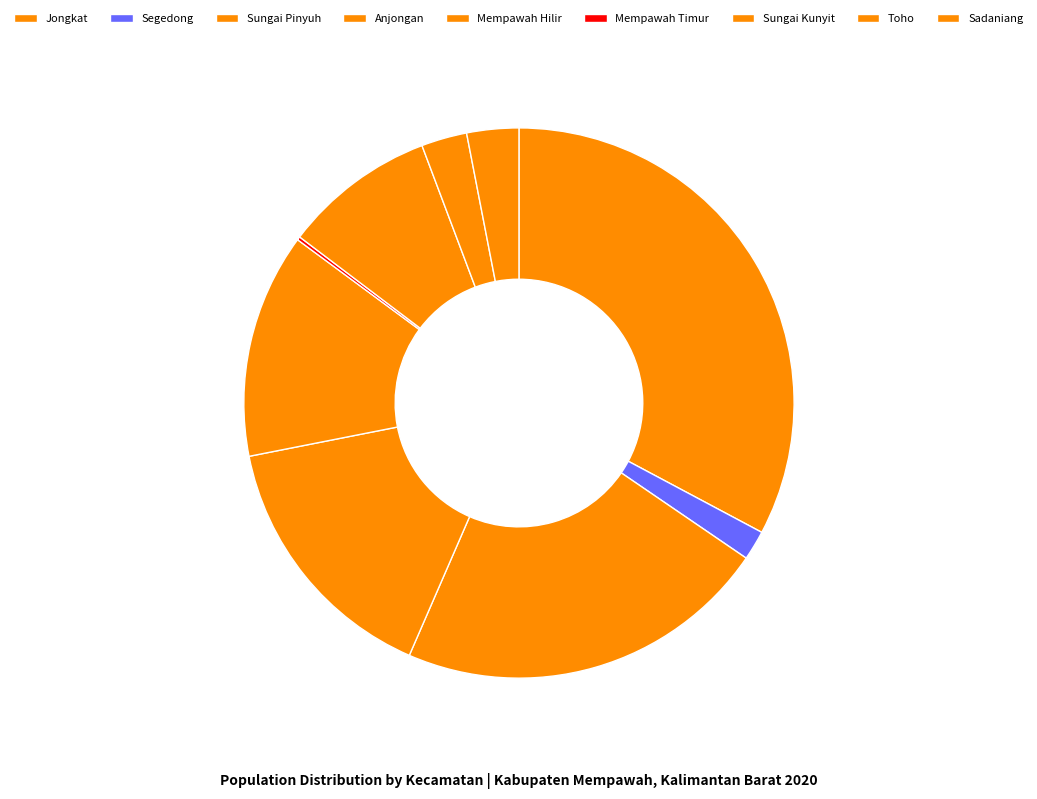

How much of the chart is everything except Anjongan?

84.6%